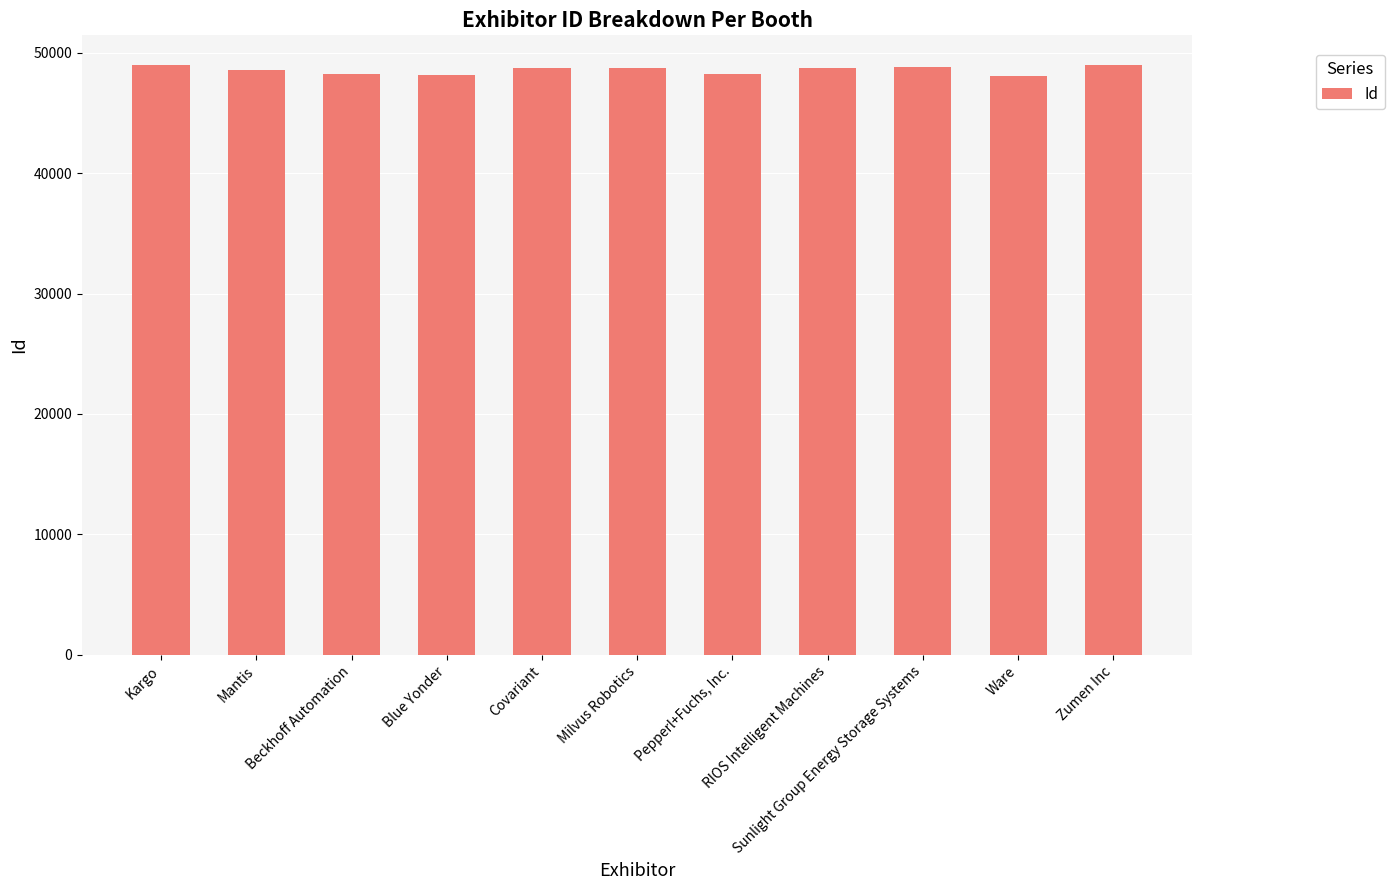

What is the smallest value displayed?

48094